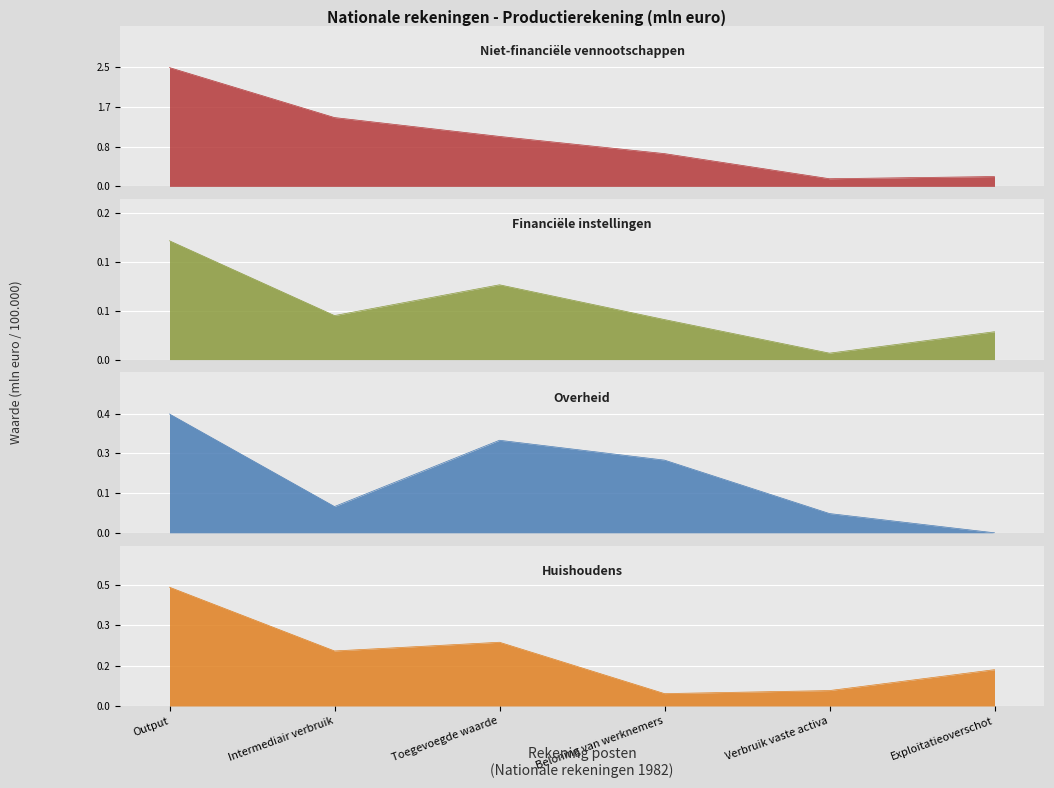

Which series has the largest range (max minus min)?

Niet-financiële vennootschappen